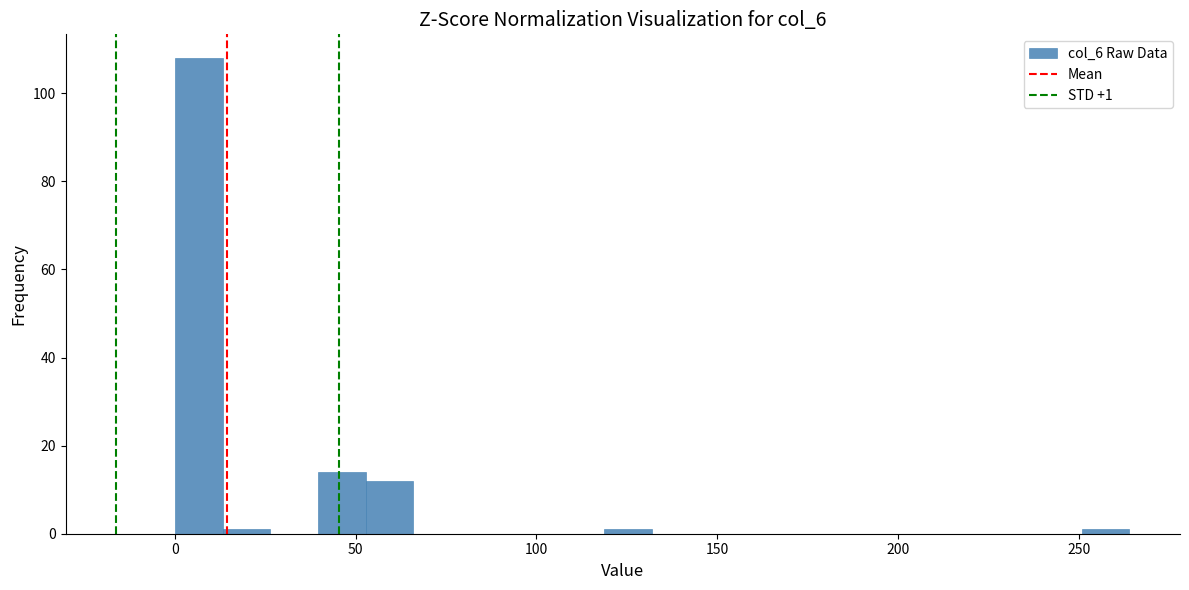

Around what value on the x-axis is the tallest bar? Give the approximate position of its centre, as read against the axis.

5